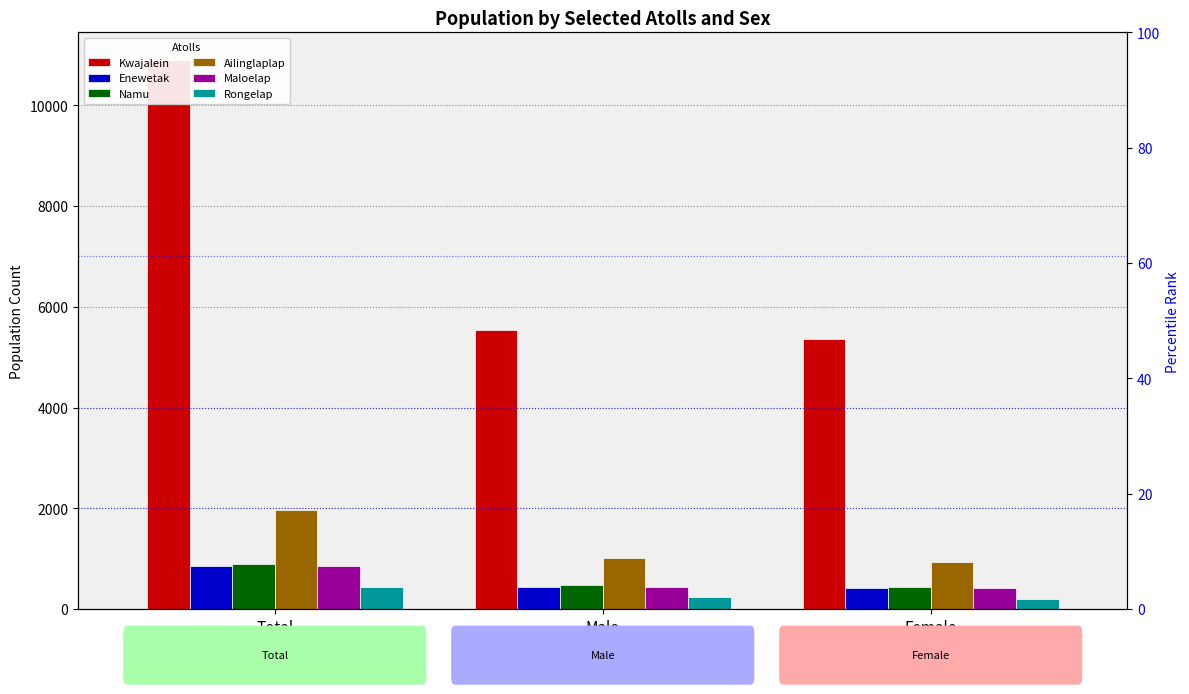

At how many categories does at least one series exceed 1693?

3